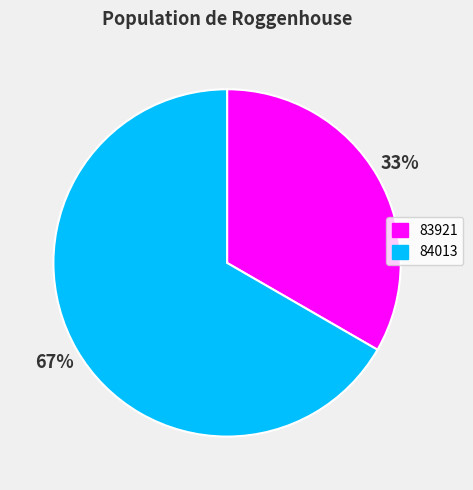

Combined, do 83921 and 84013 account for over 50%?

Yes